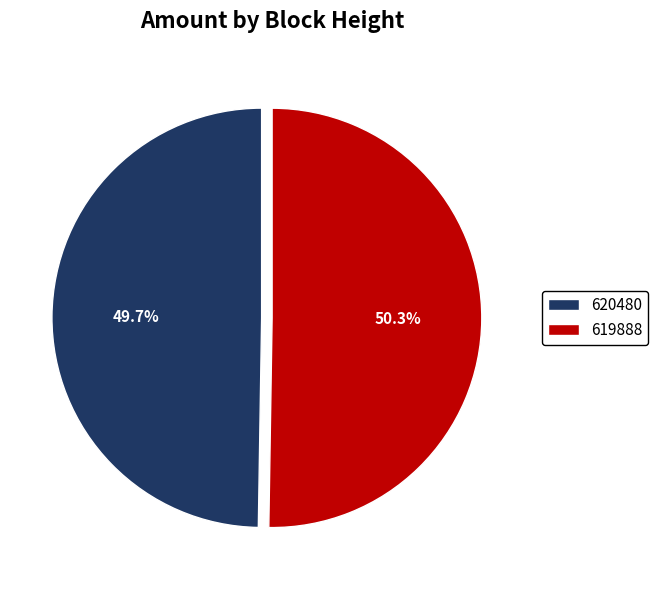

To the nearest percent, what percentage of the pie is 620480?

50%